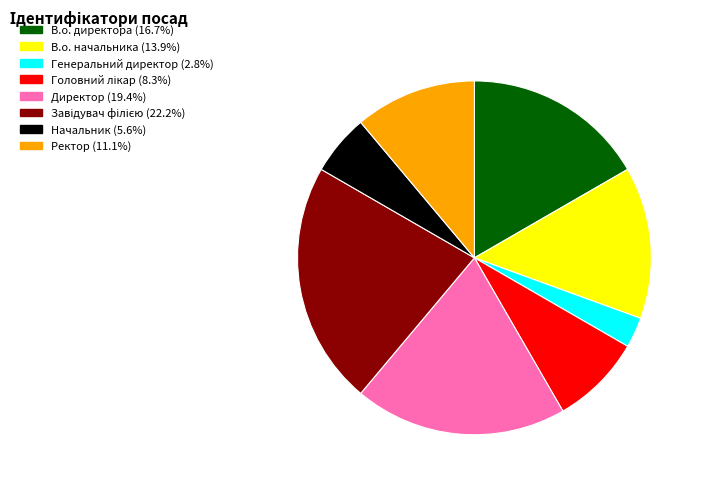

Which slice is the smallest?

Генеральний директор